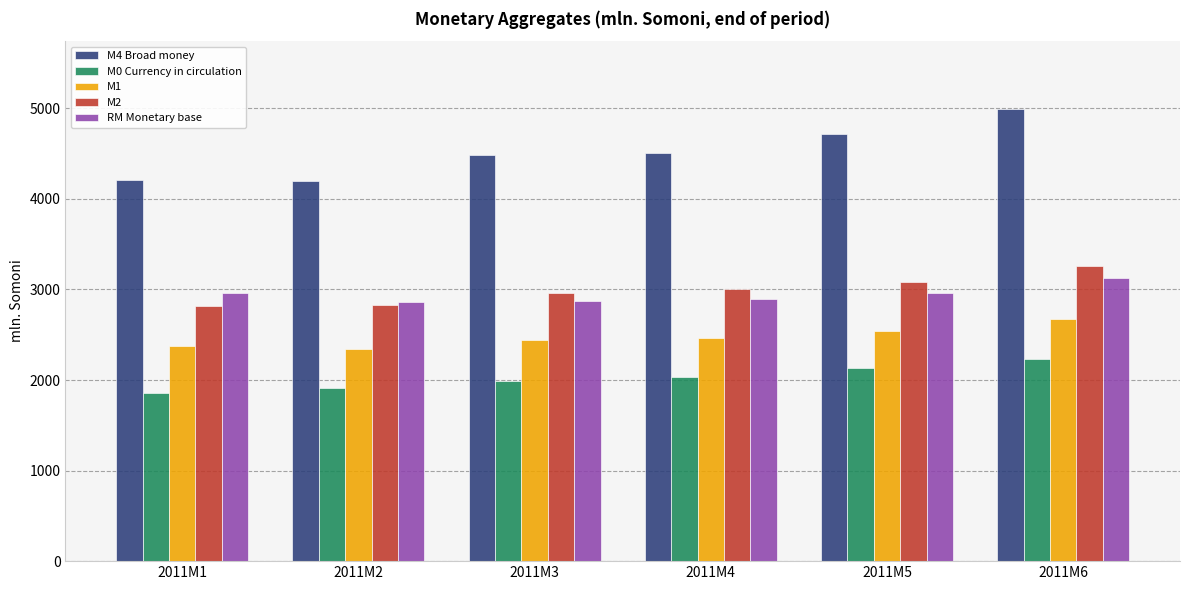

What are all the series names shown in the legend?

M4 Broad money, M0 Currency in circulation, M1, M2, RM Monetary base